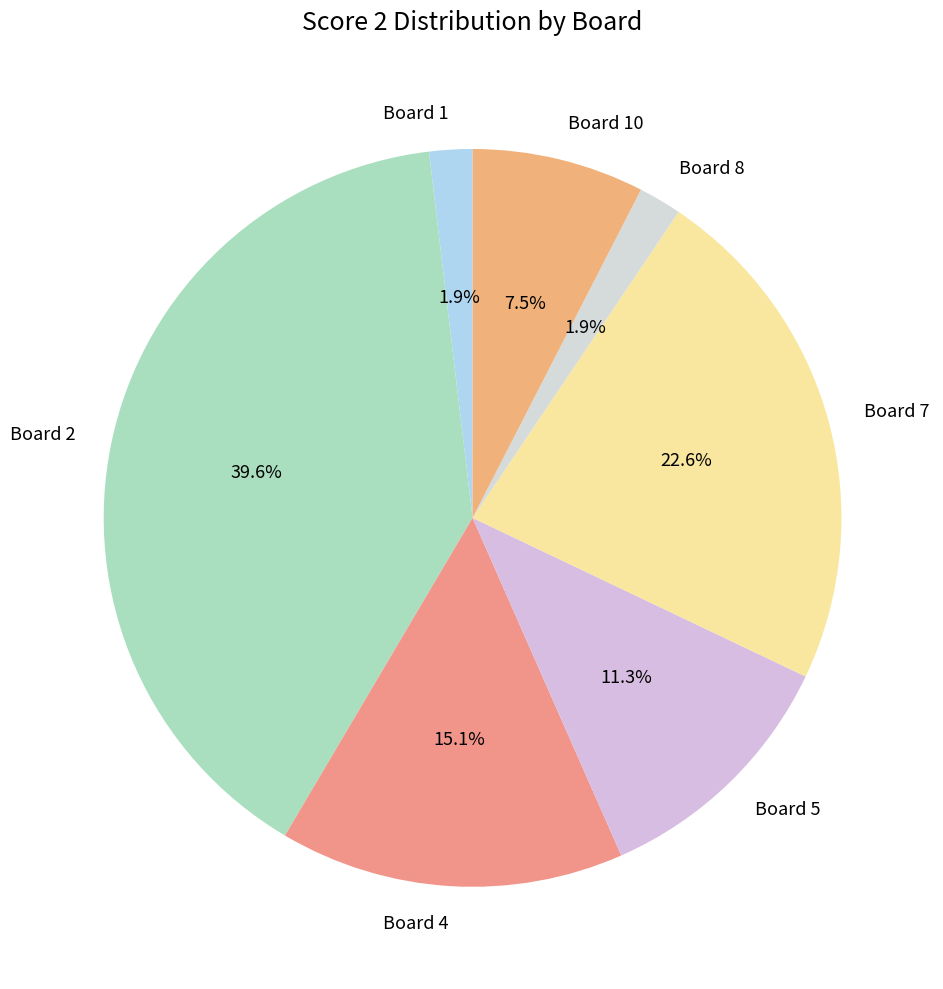

Is the sum of Board 7 and Board 8 greater than half?

No